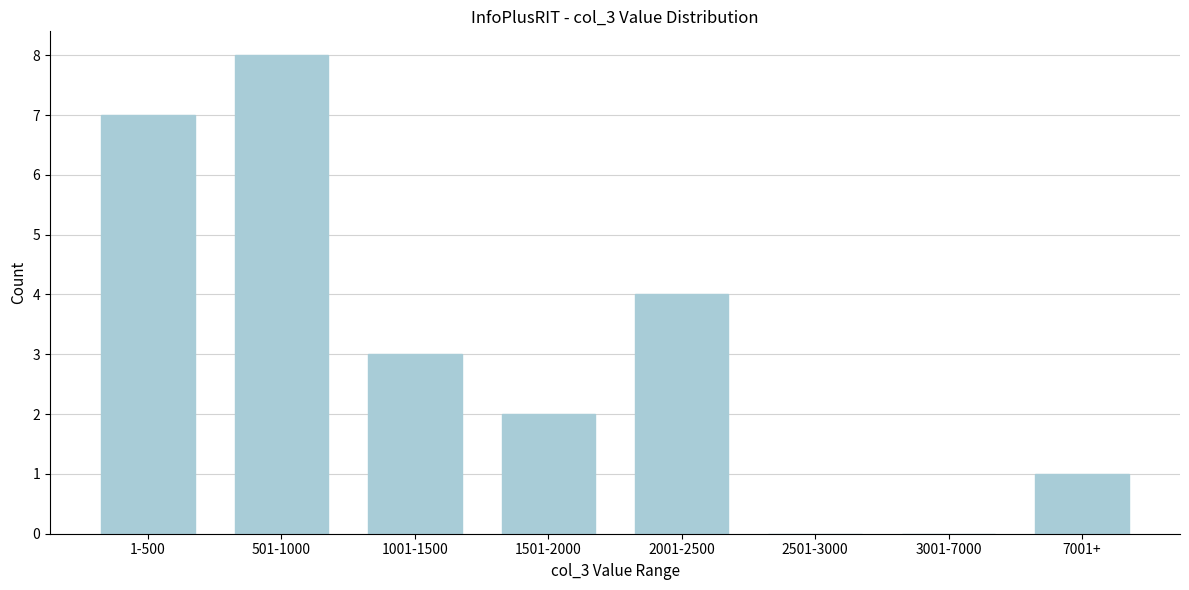

Reading left to right, extract all data points from this chart.

1-500=7	501-1000=8	1001-1500=3	1501-2000=2	2001-2500=4	2501-3000=0	3001-7000=0	7001+=1